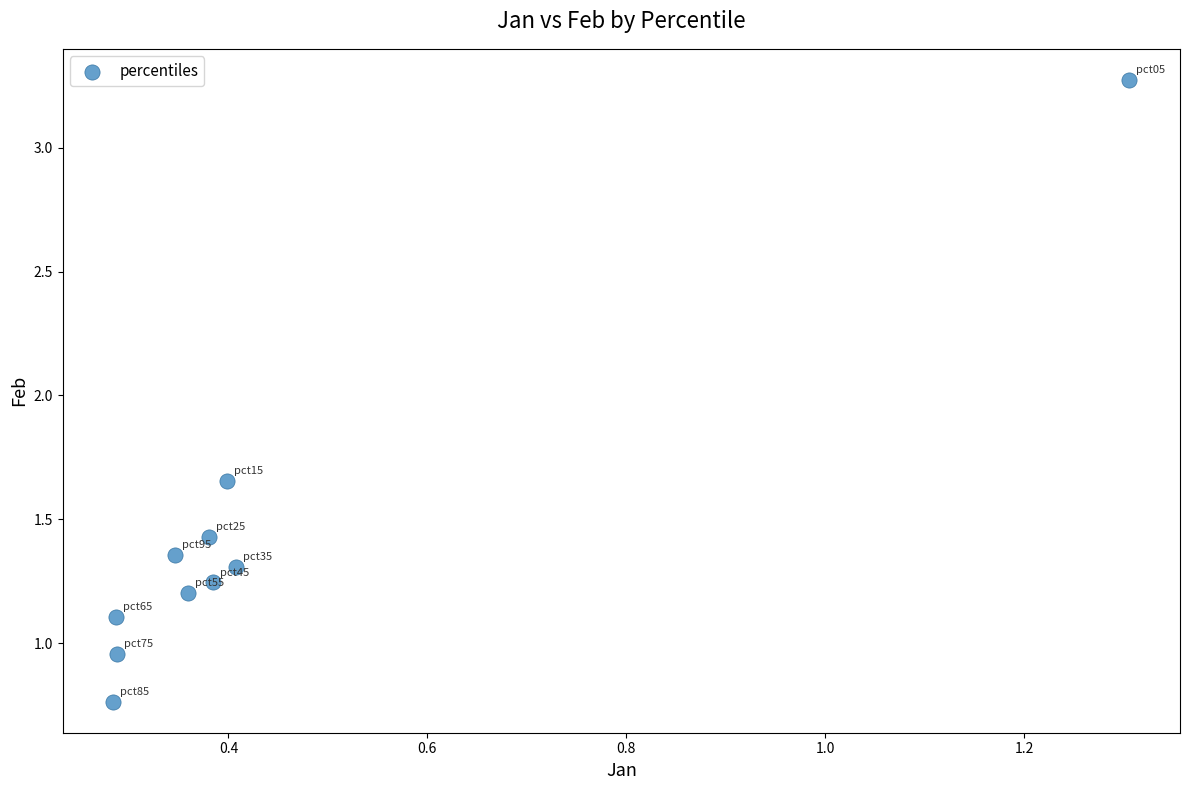

What is the average X value?

0.4